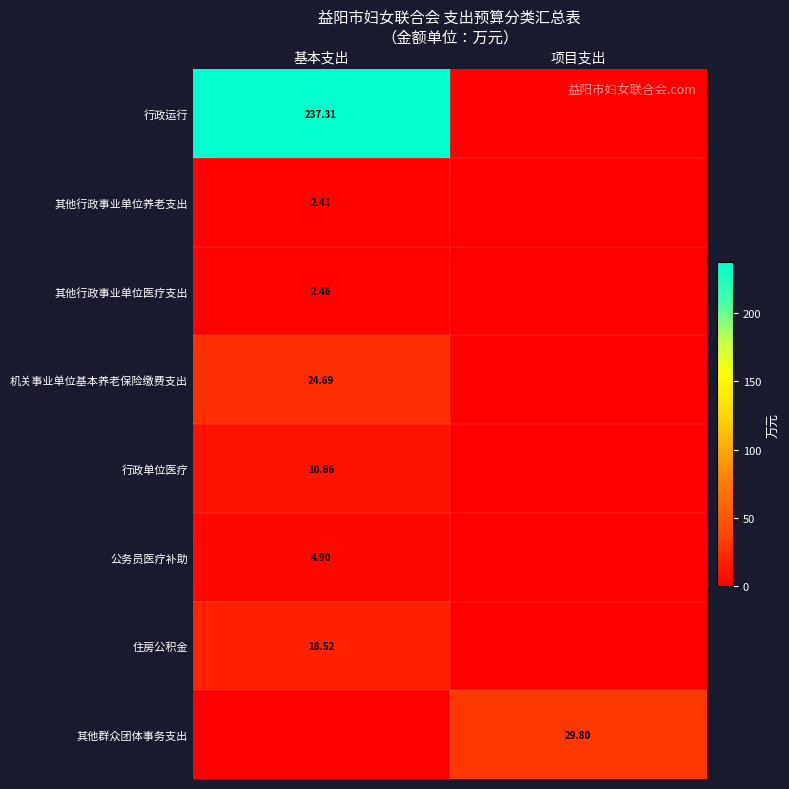

True or false: 其他行政事业单位养老支出 has a value of 2.4 at 基本支出.

True